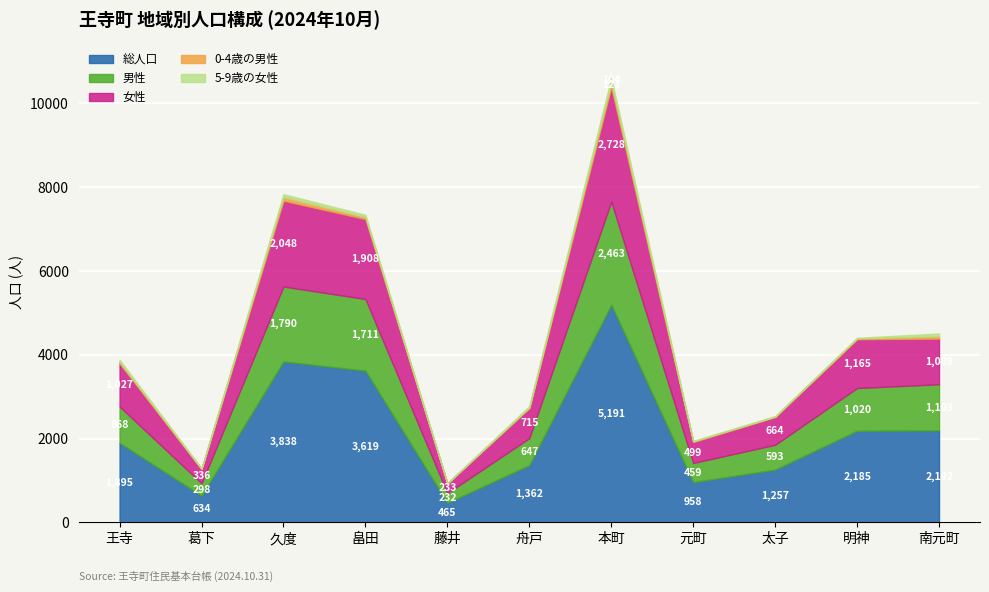

Reading left to right, list all the values displayed in this chart.

総人口: 1895	634	3838	3619	465	1362	5191	958	1257	2185	2192
男性: 868	298	1790	1711	232	647	2463	459	593	1020	1103
女性: 1027	336	2048	1908	233	715	2728	499	664	1165	1089
0-4歳の男性: 43	10	91	51	1	18	121	17	8	20	57
5-9歳の女性: 46	9	64	51	1	31	104	11	13	13	66